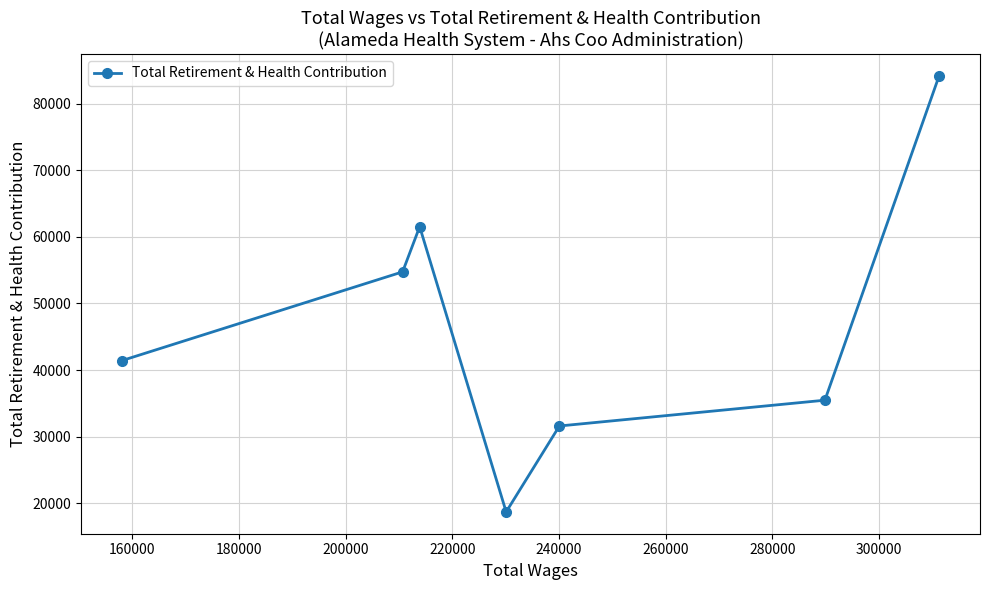

What is the maximum value shown in the chart?

84182